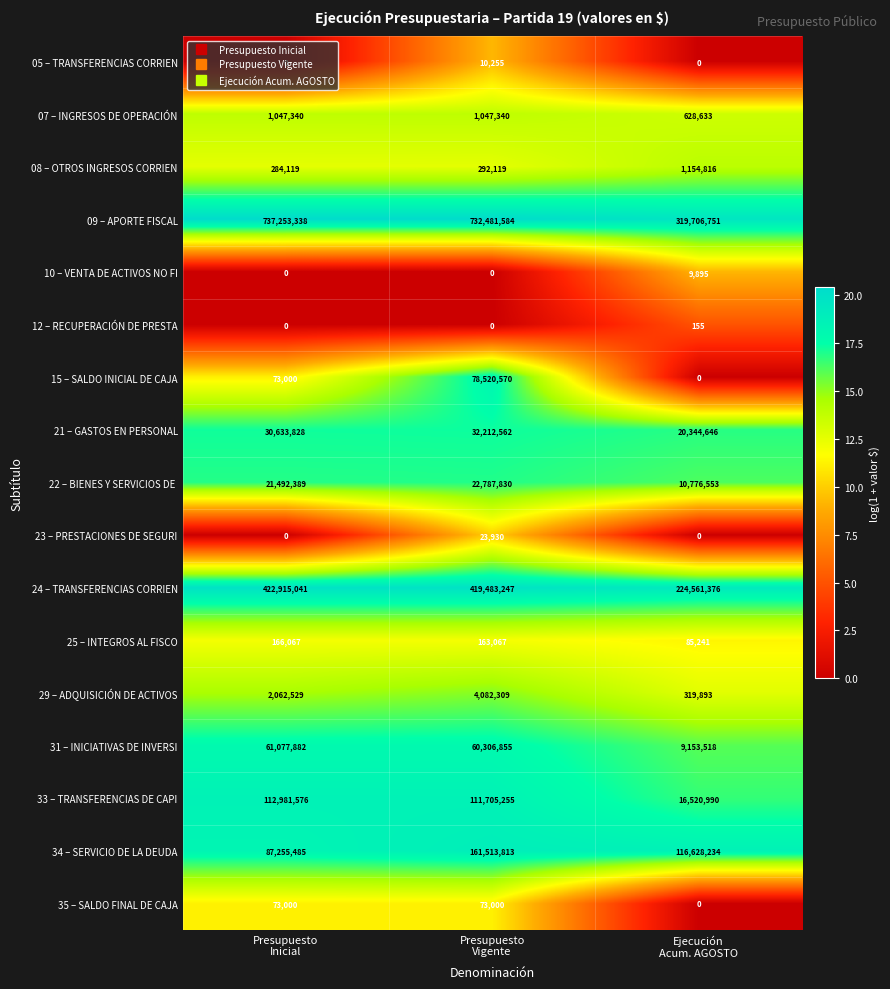

Count the 29 – ADQUISICIÓN DE ACTIVOS values in the range 319893 to 4082309.

3